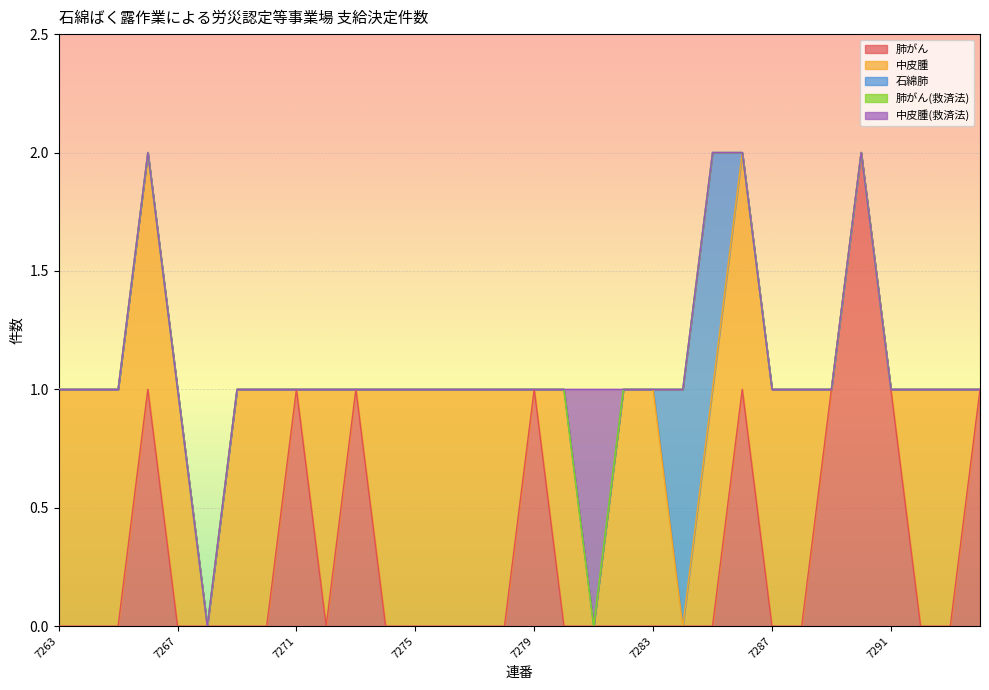

What is the highest value of the 石綿肺 series?

1